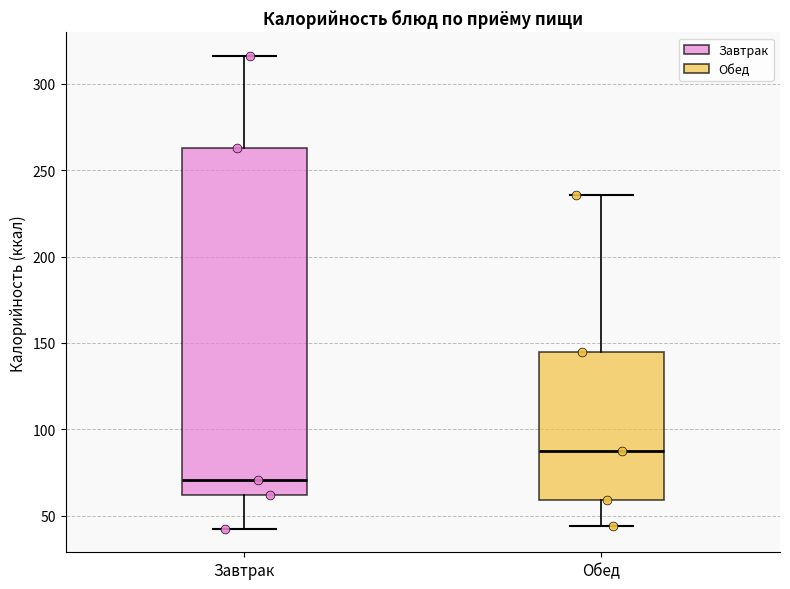

Which box is the tallest, from its lower edge to its upper edge?

Завтрак